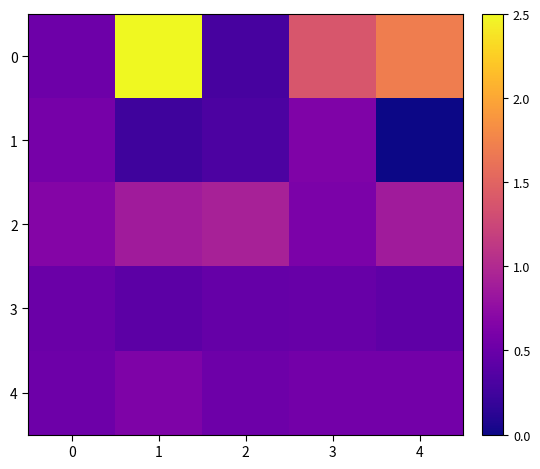

Reading right to left, list all the values displayed in this chart.

0: 4=1.7	3=1.4	2=0.3	1=2.5	0=0.5
1: 4=0.0	3=0.6	2=0.3	1=0.2	0=0.6
2: 4=0.9	3=0.6	2=0.9	1=0.9	0=0.7
3: 4=0.4	3=0.5	2=0.5	1=0.4	0=0.5
4: 4=0.6	3=0.6	2=0.5	1=0.6	0=0.5